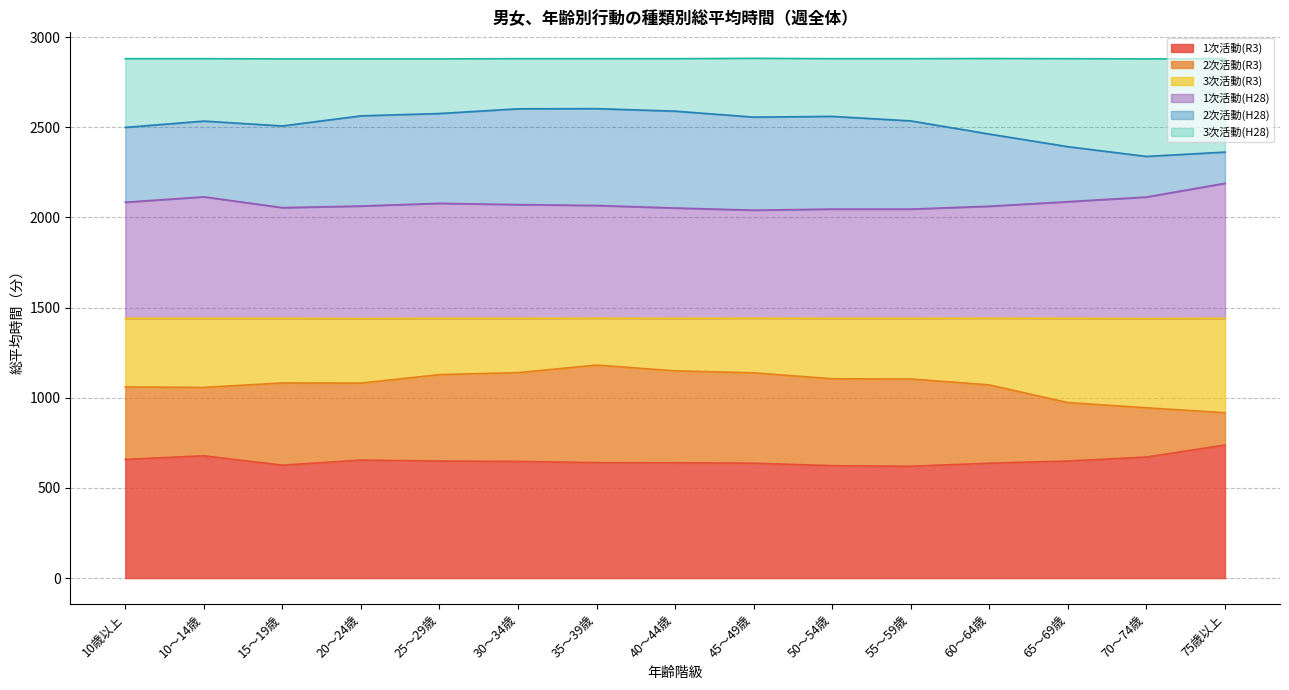

At which category does 1次活動(R3) reach its first local peak?

10～14歳